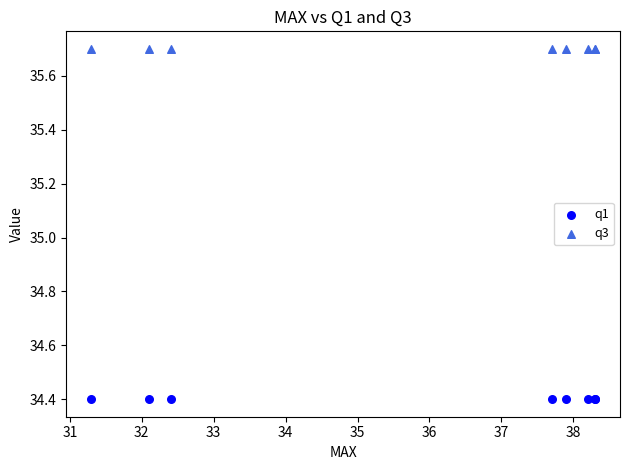

Which series reaches the maximum Y coordinate?

q3